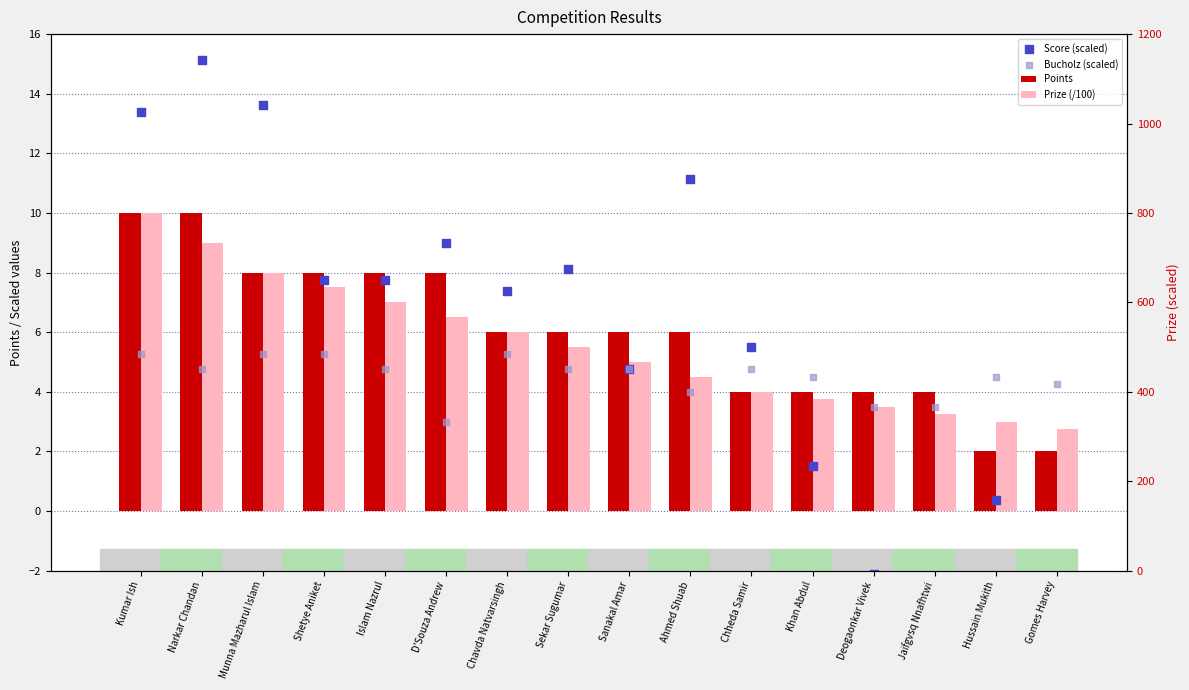

Which series has the largest total across all categories?

Points